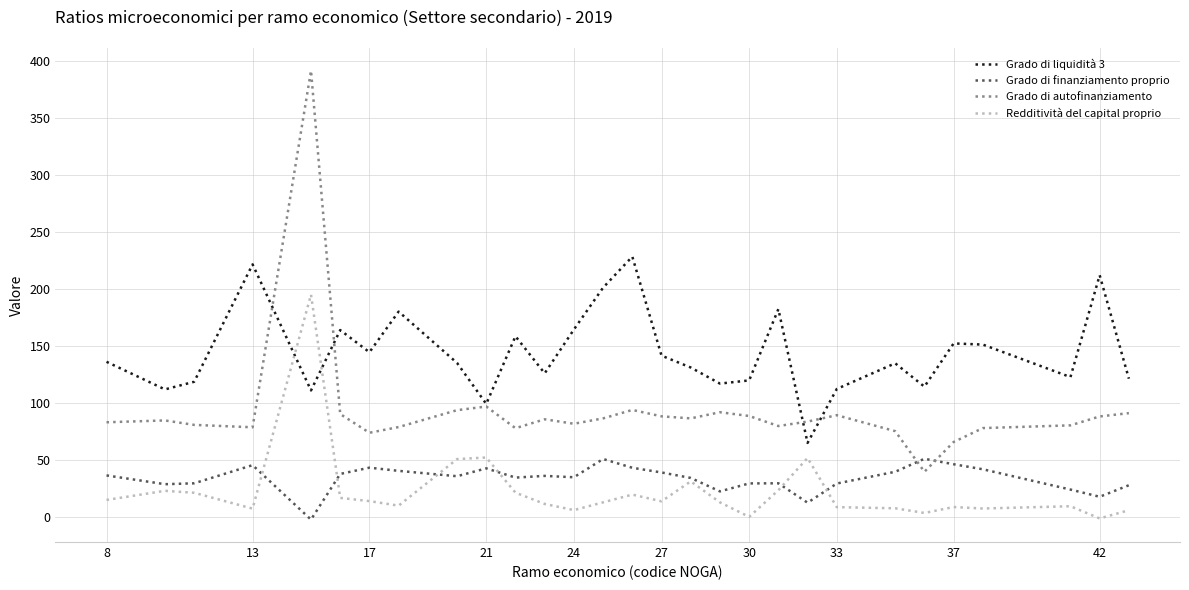

What is the highest value of the Grado di finanziamento proprio series?

51.2